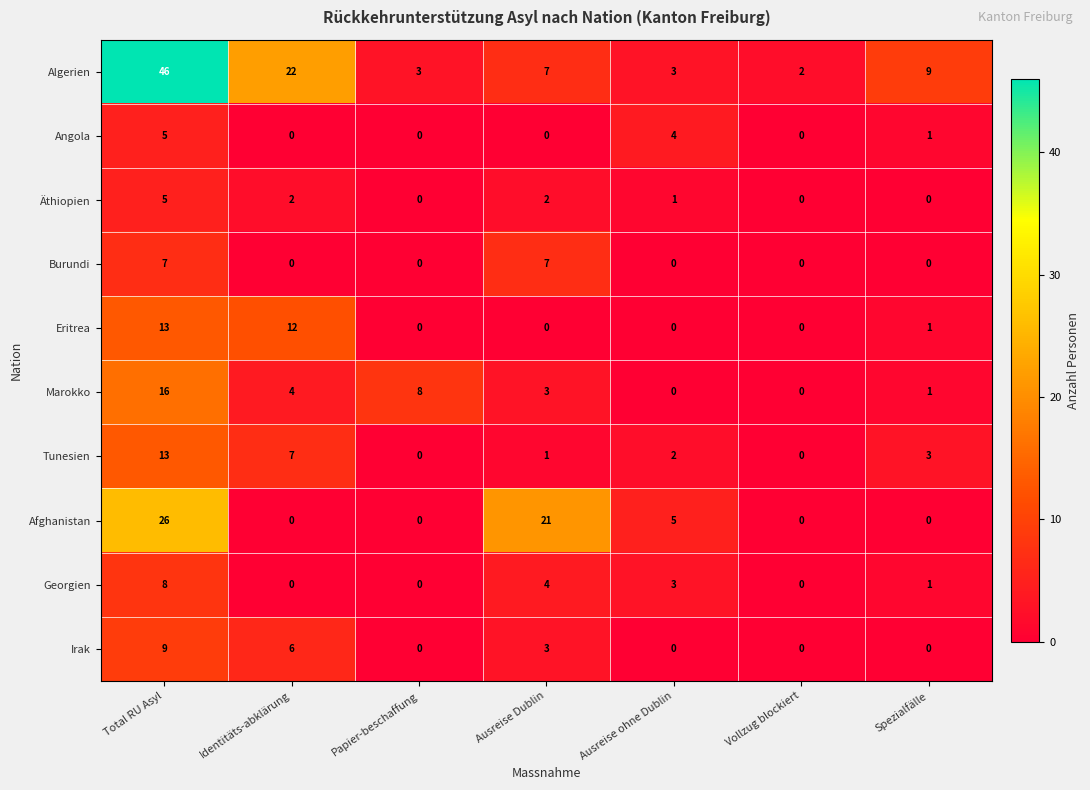

Count the Äthiopien values in the range 0 to 2.

6